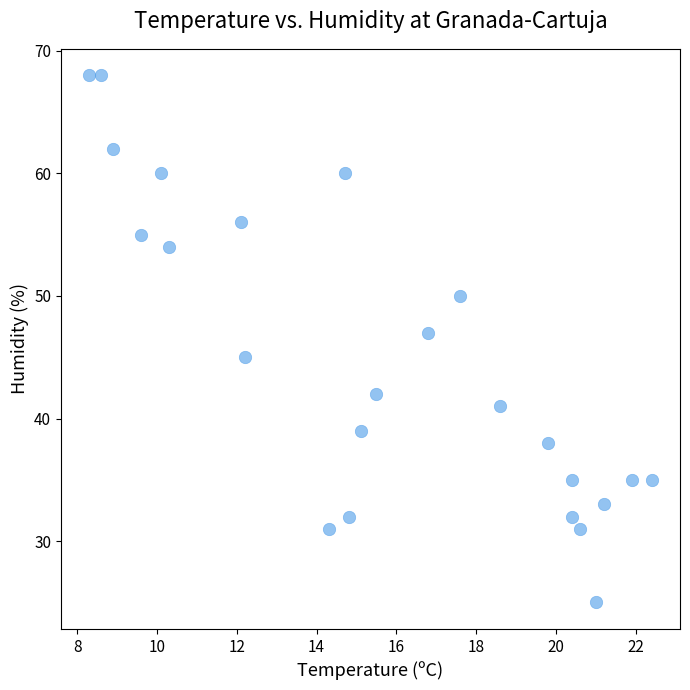

What is the range of Y values (max minus min)?

43